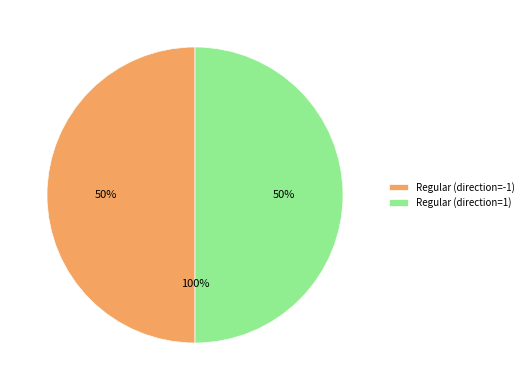

Which has a higher value, Regular (direction=1) or Regular (direction=-1)?

Regular (direction=1)